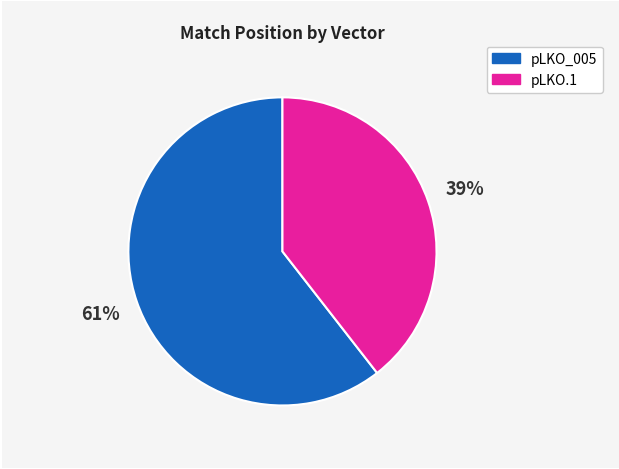

The pLKO_005 slice represents 46% of the pie. True or false?

False